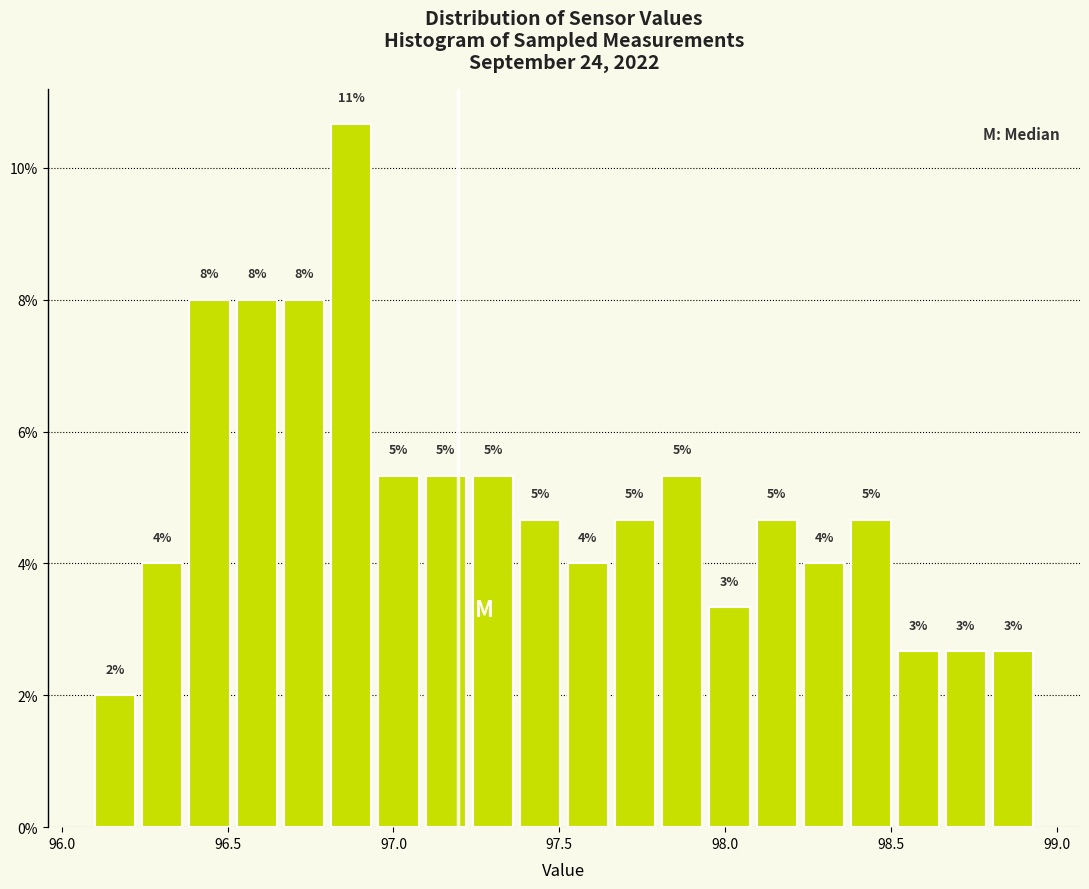

Read against the x-axis, roughly where is the centre of the tallest bar?

96.85